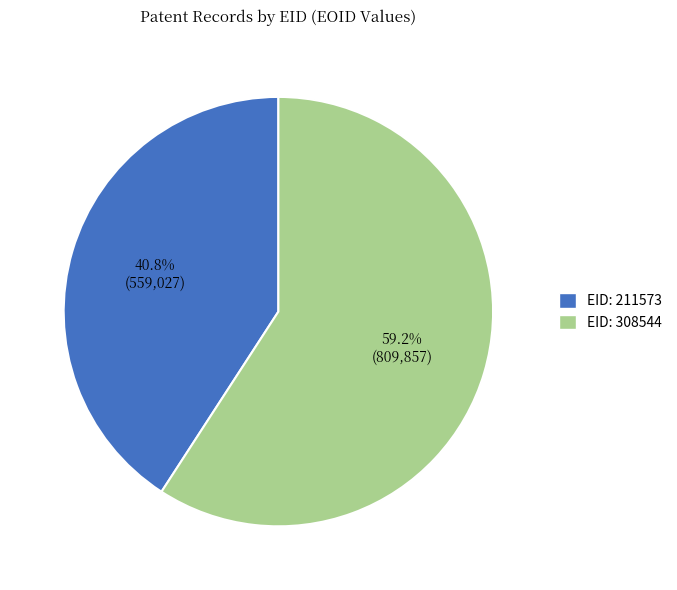

What percentage do EID: 308544 and EID: 211573 together represent?

100.0%